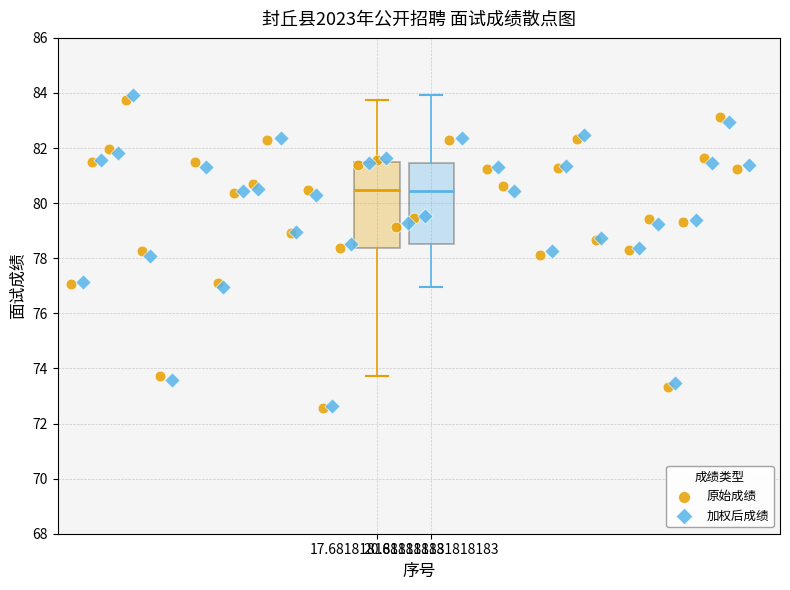

Which series has the largest Y range (max minus min)?

加权后成绩